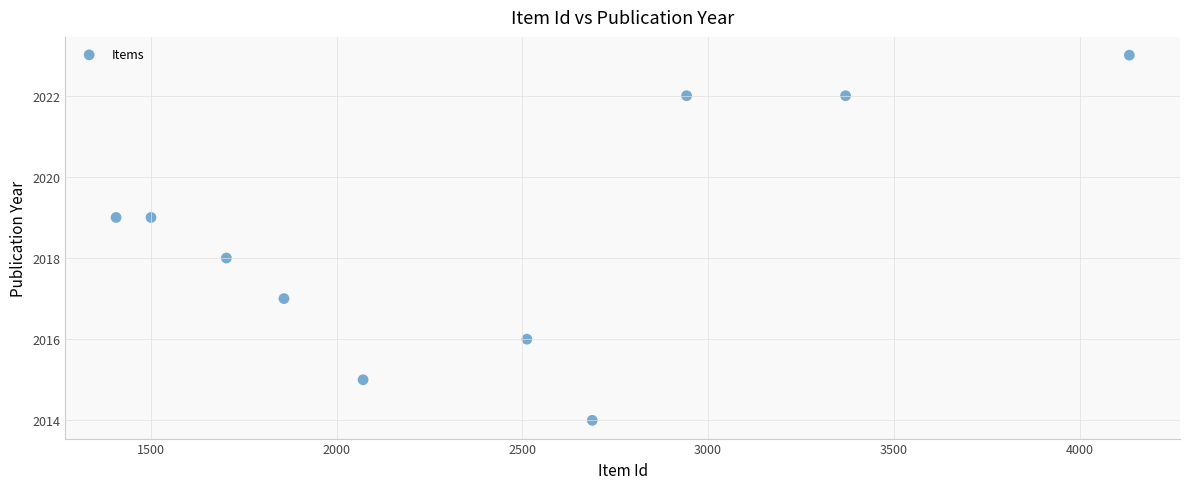

What is the range of X values (max minus min)?

2728